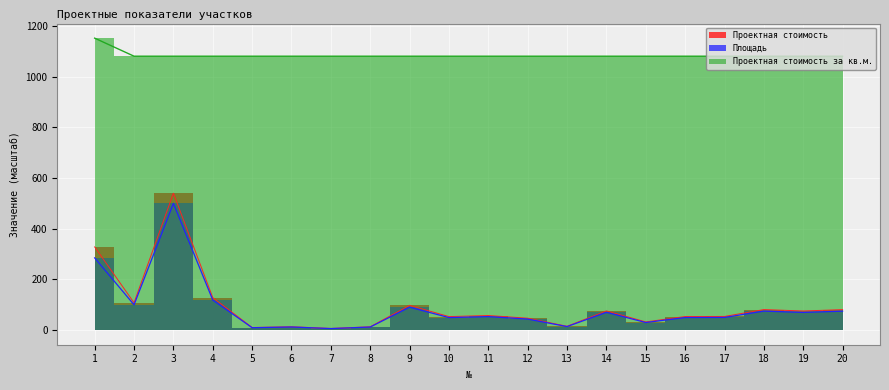

At which label is Площадь closest to 253?

1